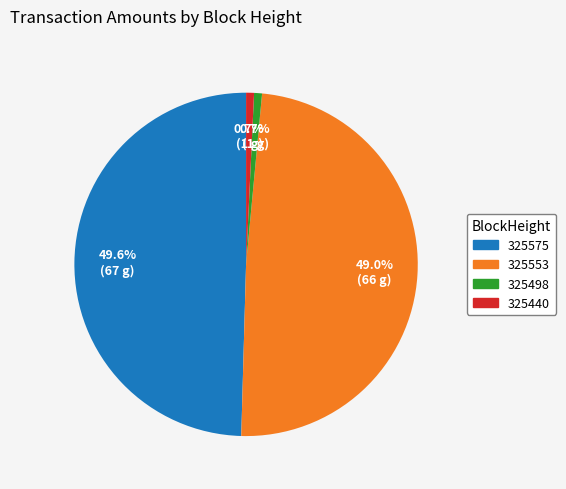

What percentage is the 325440 slice, to the nearest percent?

1%